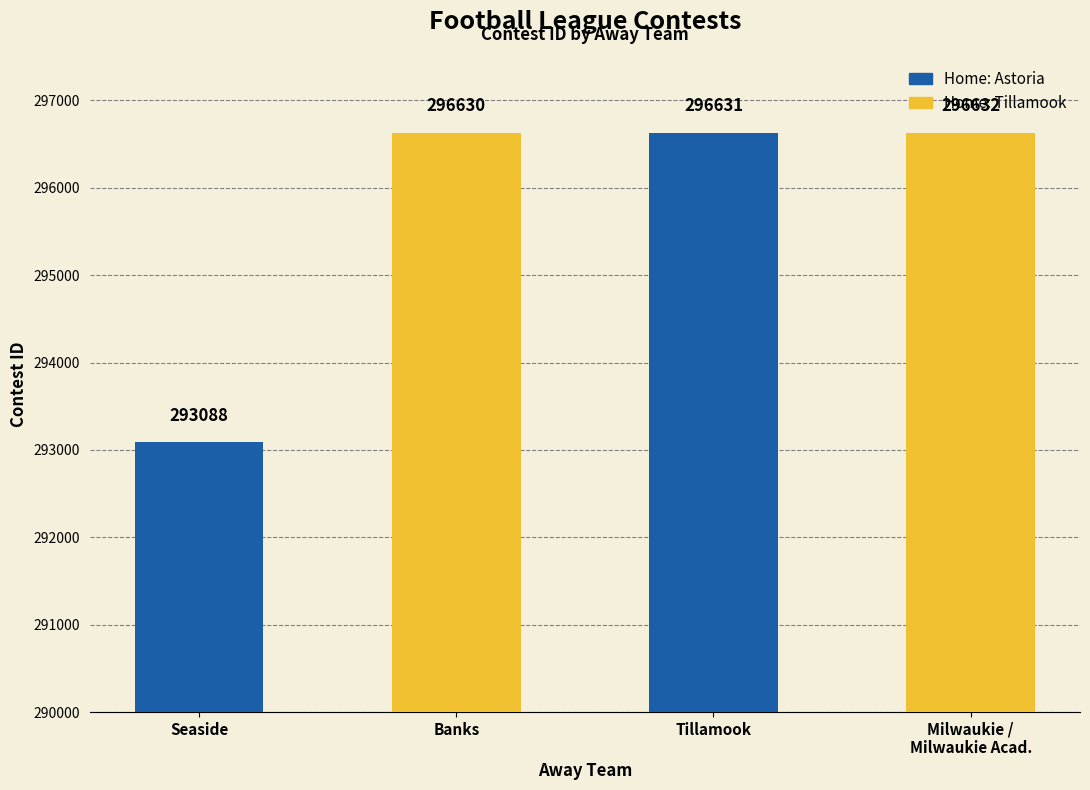

What is the greatest value displayed?

296632